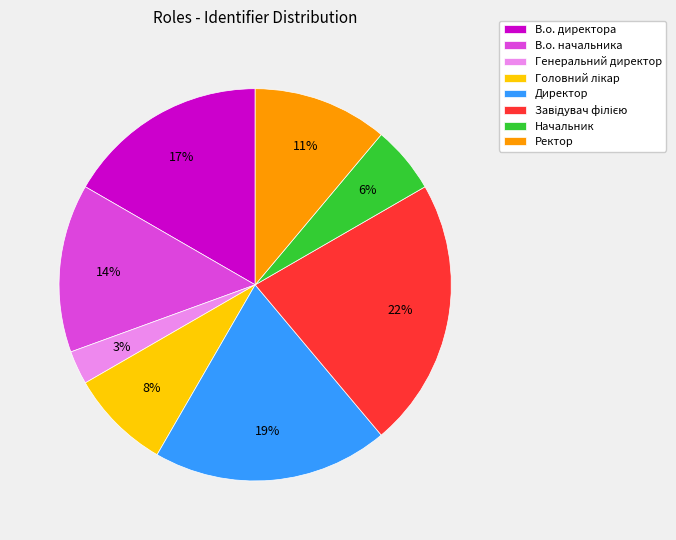

Count the number of slices in the pie.

8